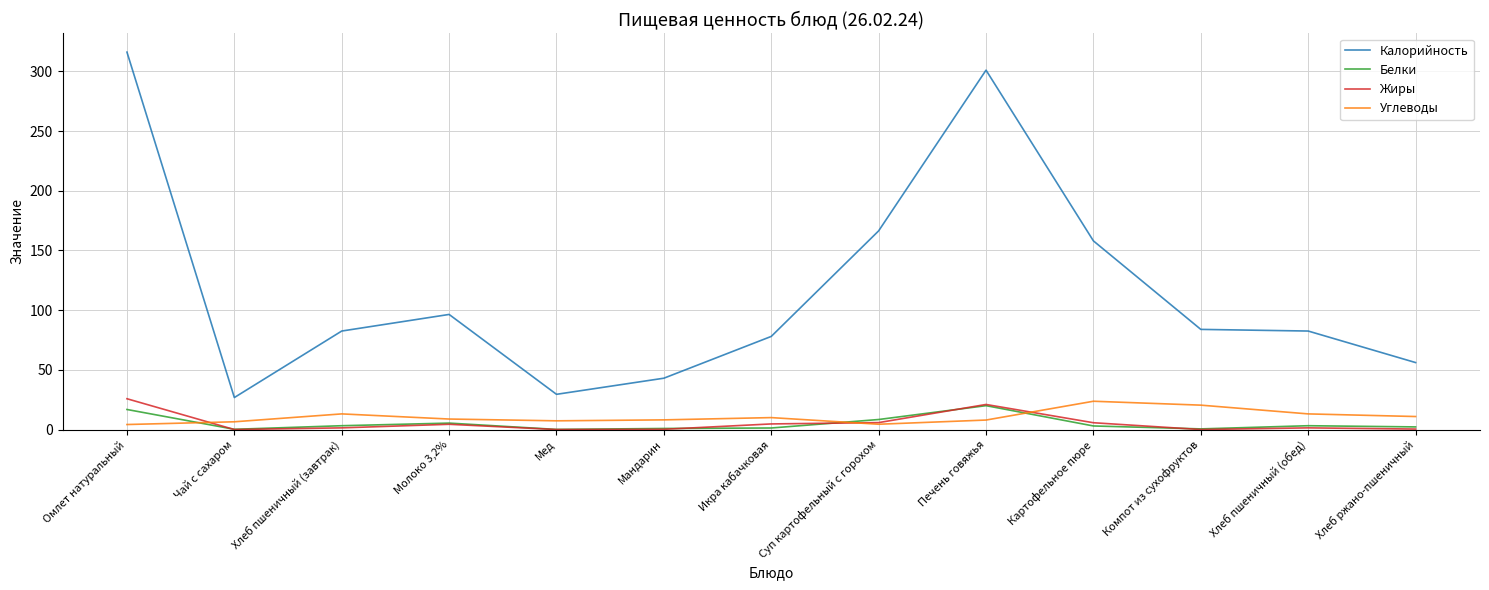

How many intersections are there between Белки and Углеводы?

3